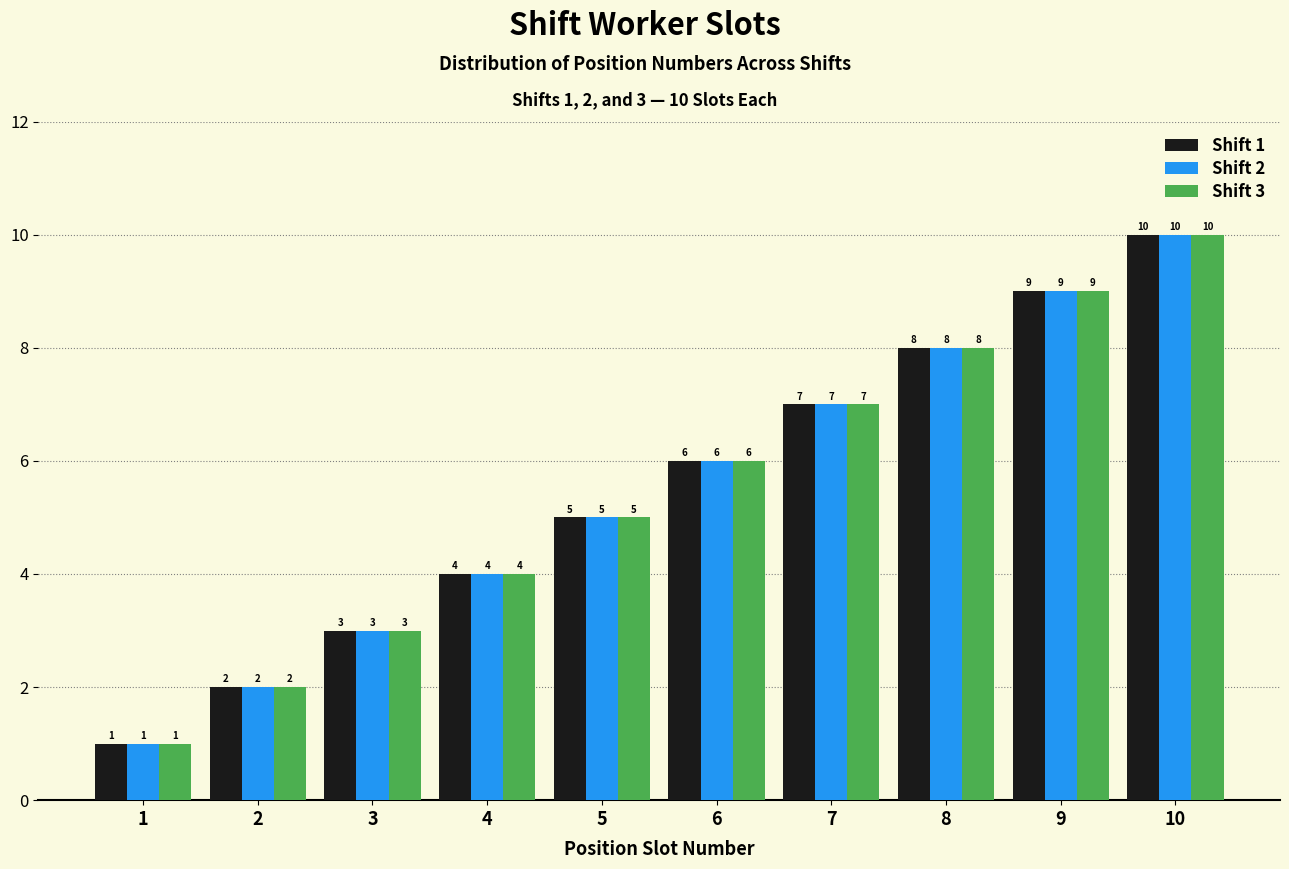

At which label is Shift 3 closest to 5?

5